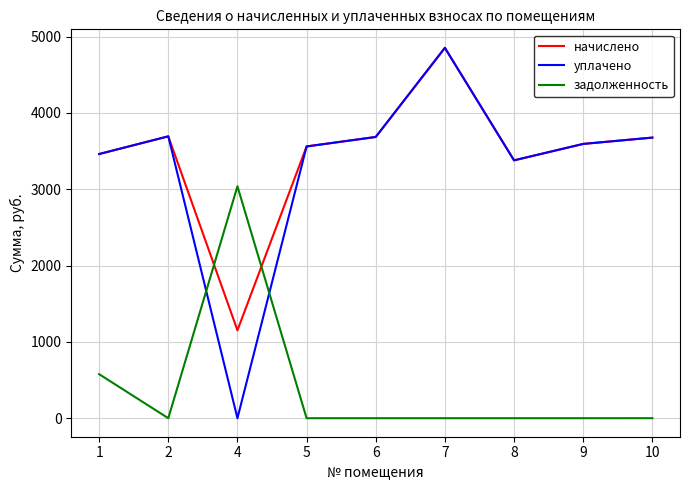

What is the sum of all уплачено values?

29899.1